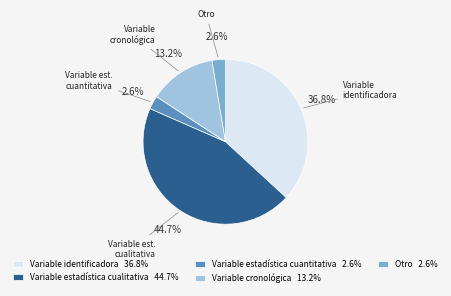

Is there a majority slice in this chart?

No